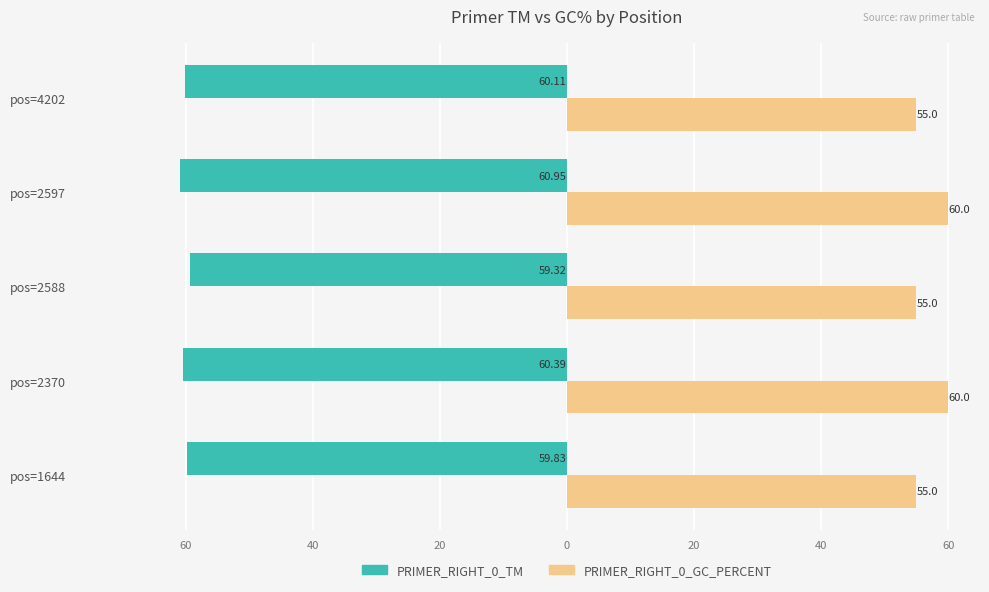

Reading right to left, transcribe all the data shown in this chart.

PRIMER_RIGHT_0_TM: -60.1	-61.0	-59.3	-60.4	-59.8
PRIMER_RIGHT_0_GC_PERCENT: 55.0	60.0	55.0	60.0	55.0